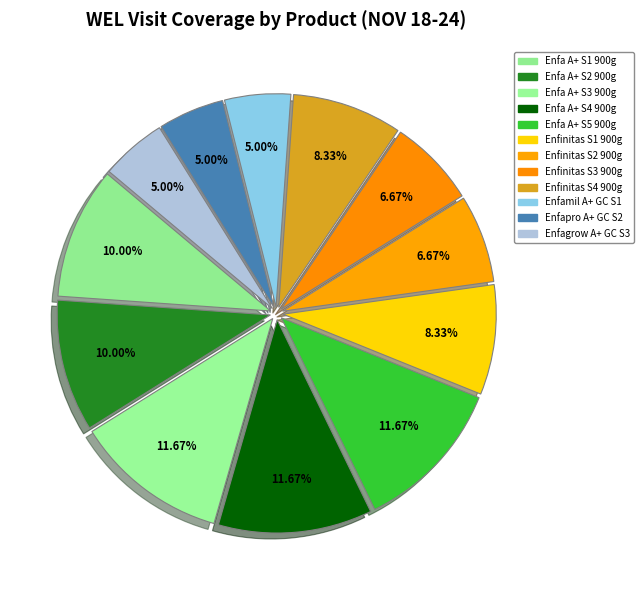

How many segments does this pie chart have?

12